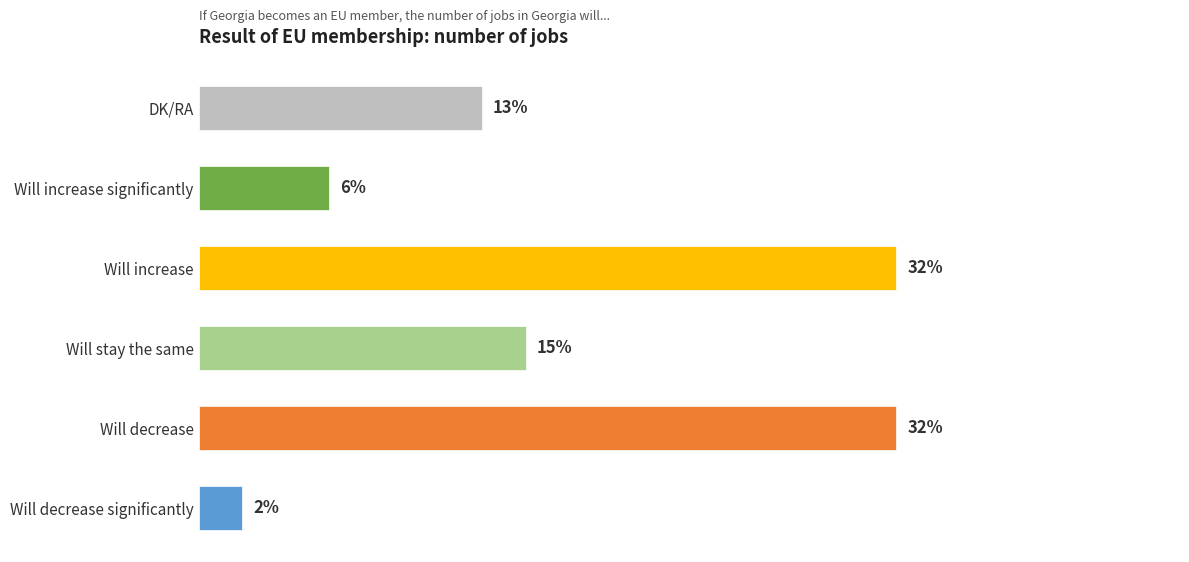

Between Will stay the same and Will decrease, which is larger?

Will decrease